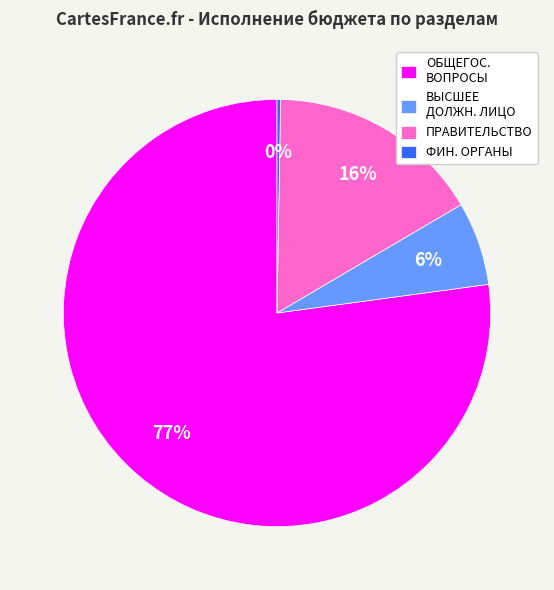

To the nearest percent, what is the average slice percentage?

25%